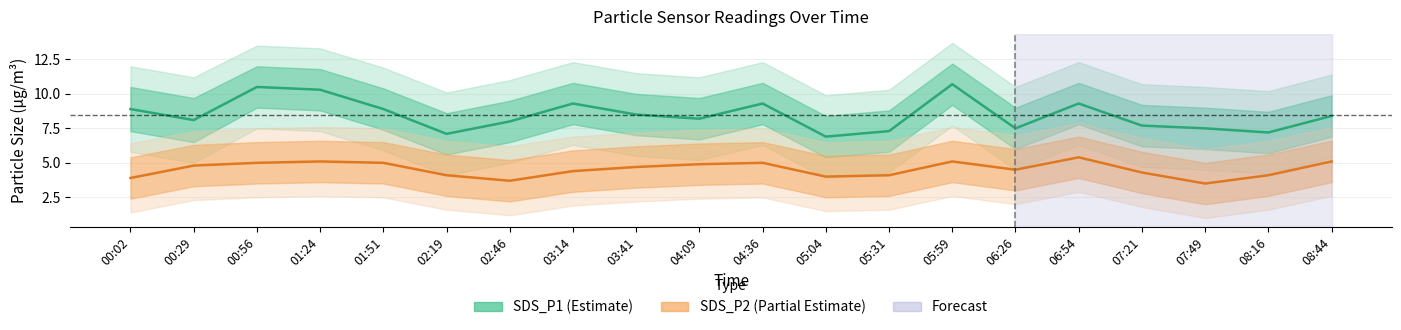

Where is SDS_P2 (Partial Estimate) nearest to the value 4?

05:04